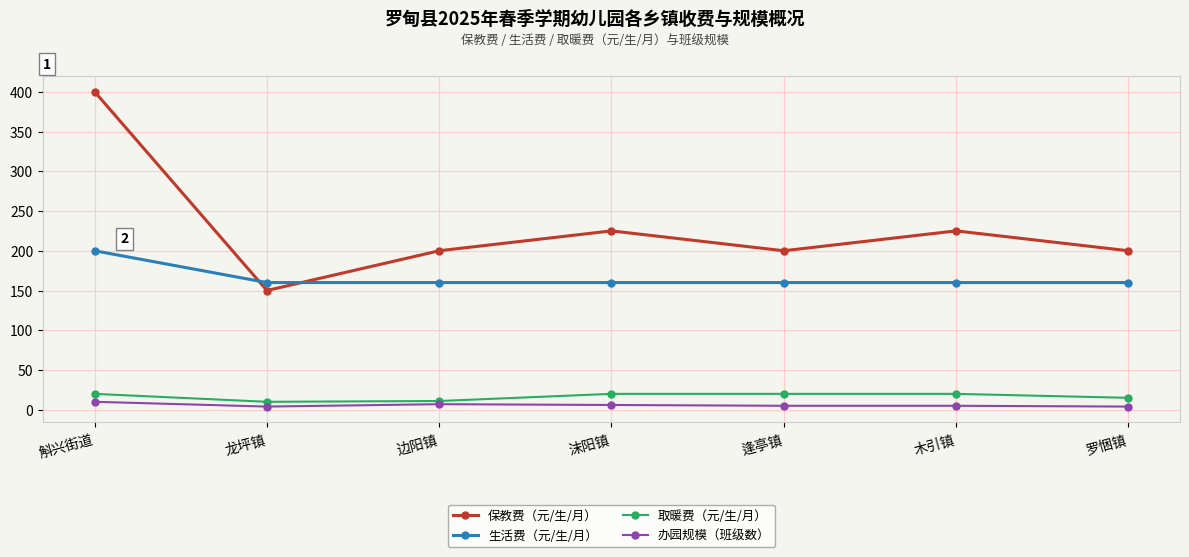

Which series has the widest spread of values?

保教费（元/生/月）